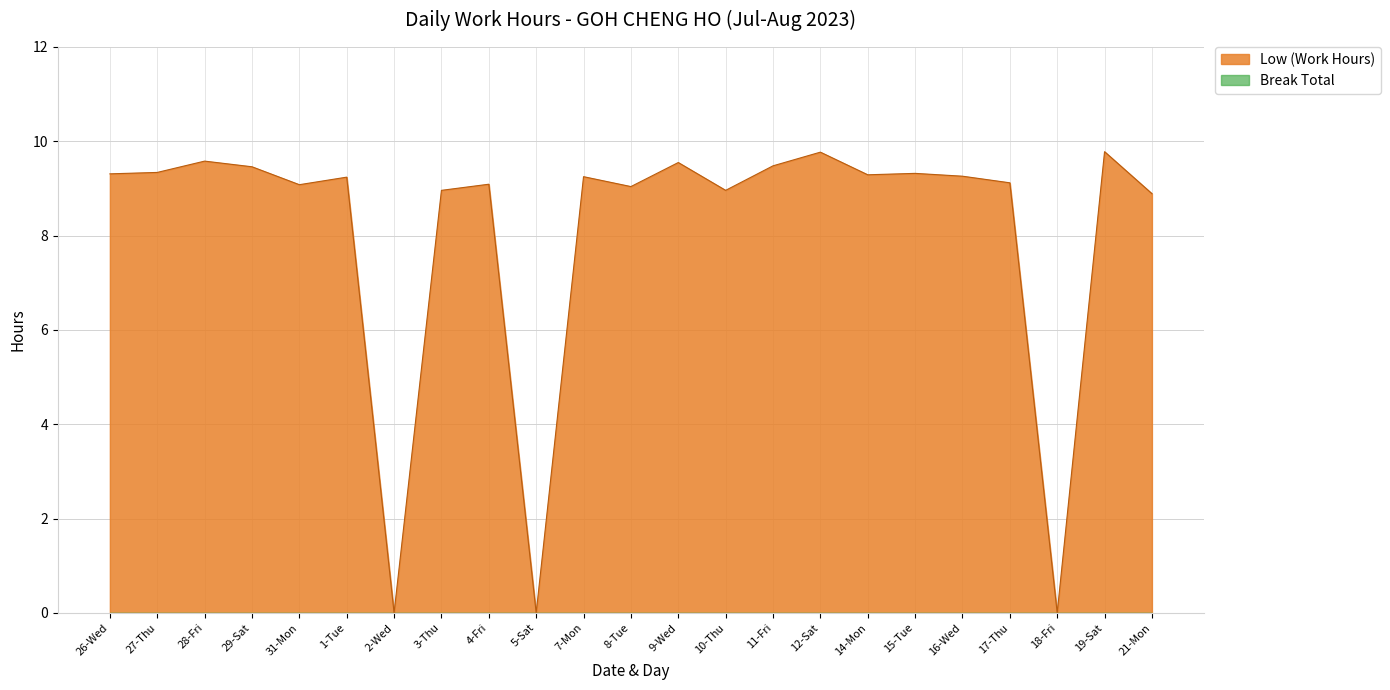

What is the difference between the second highest and minimum values?

9.8